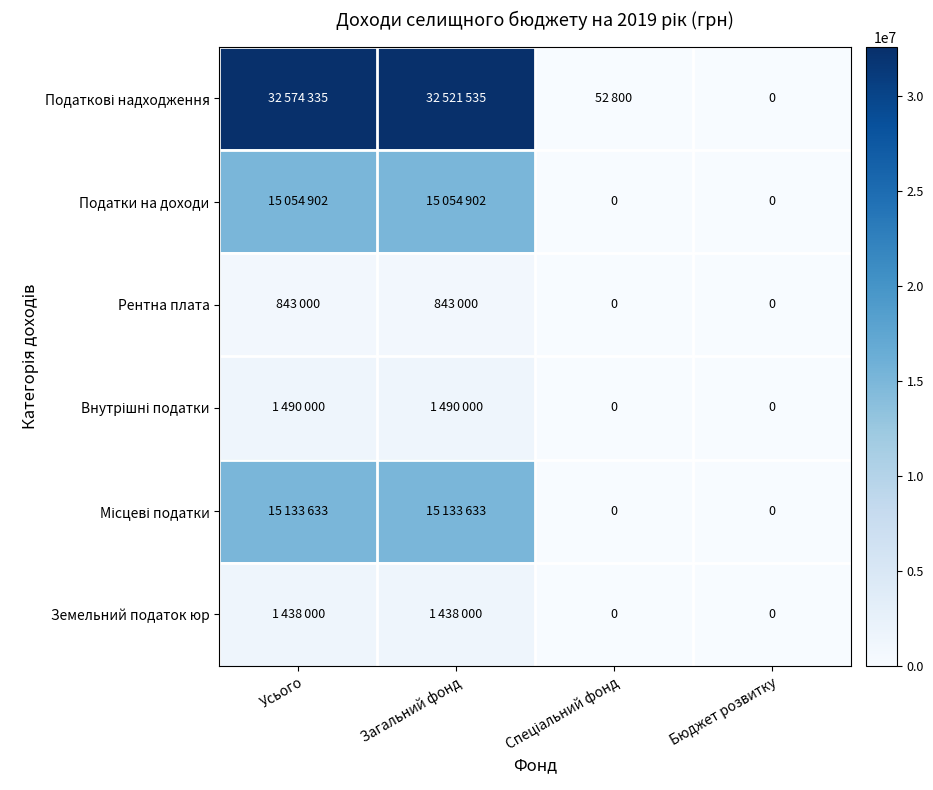

What is the difference between the maximum and second lowest values in the Податки на доходи series?

15054902